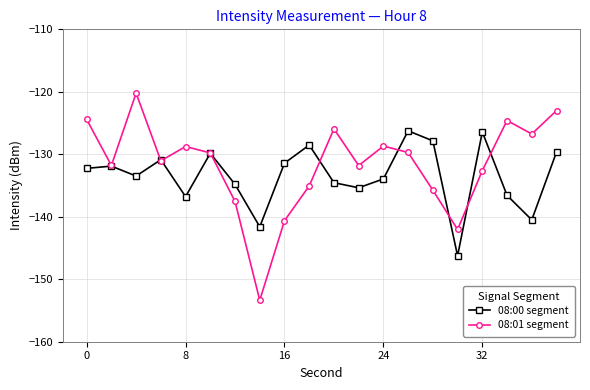

What is the value of the 08:01 segment point at the 20th from the left?

-123.0